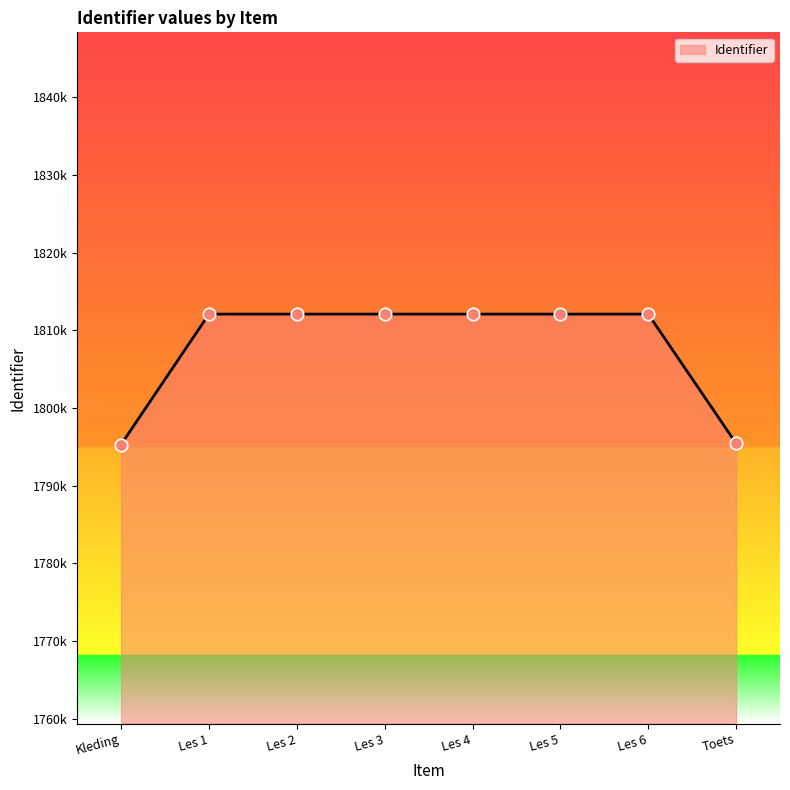

Does the chart have visible grid lines?

No